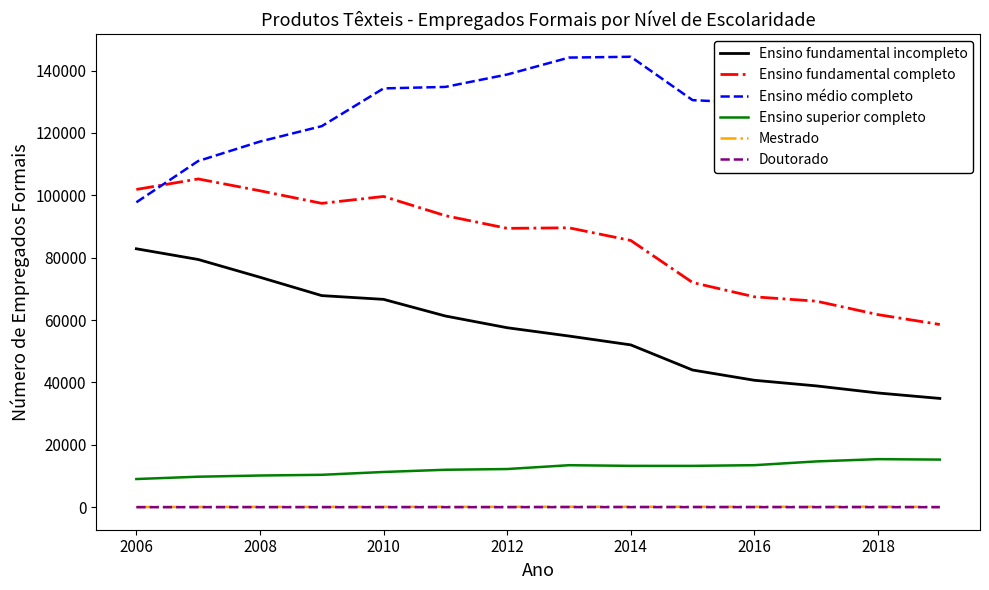

How many lines are shown in the chart?

6